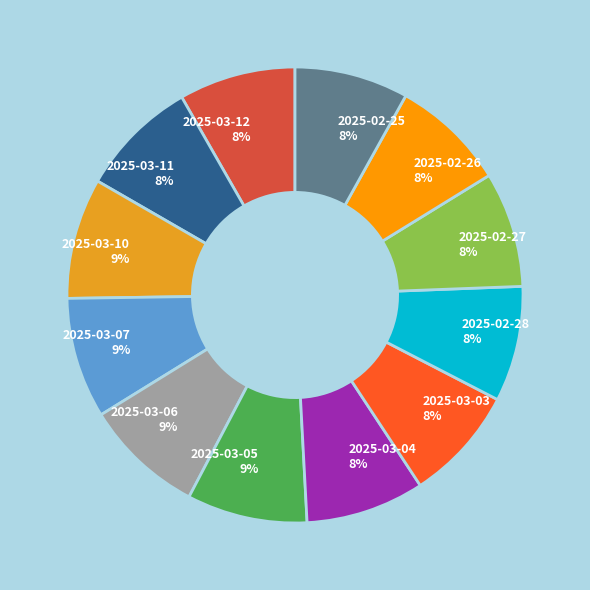

To the nearest percent, what is the combined percentage of 2025-03-11 and 2025-03-10?

17%